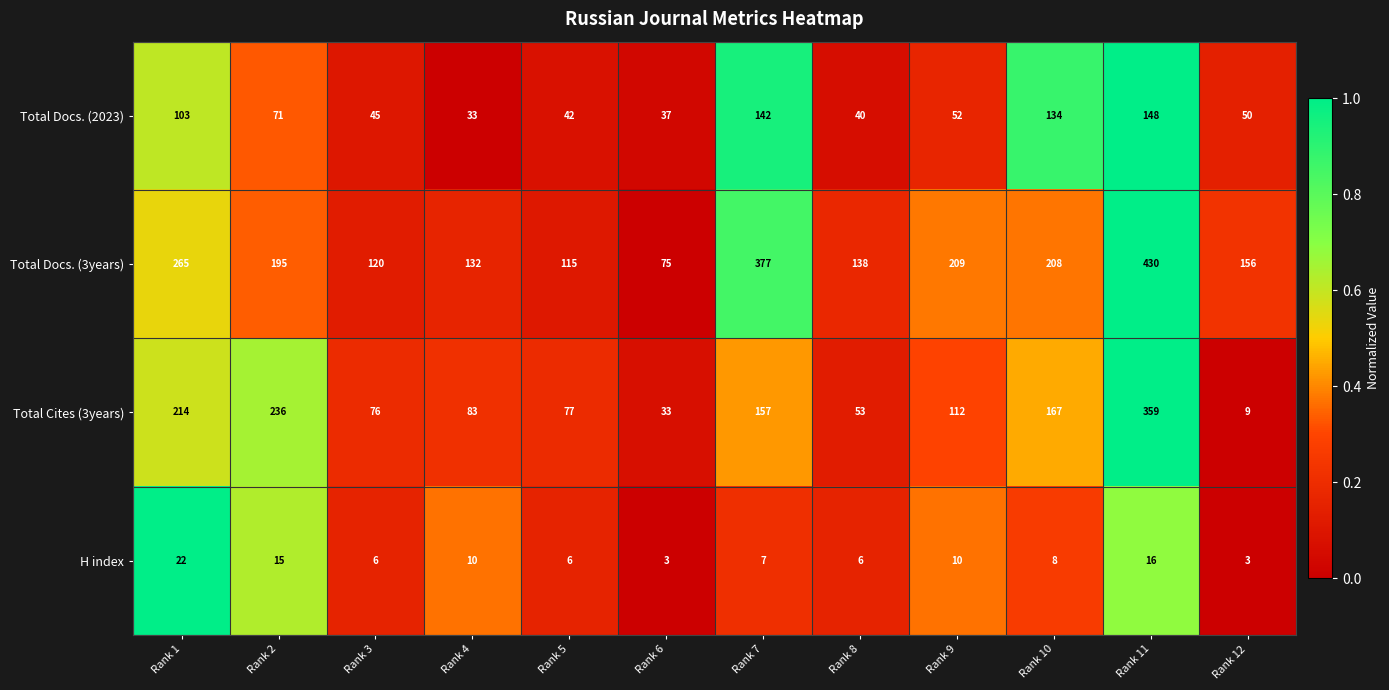

The value of H index at Rank 2 is 15. True or false?

True